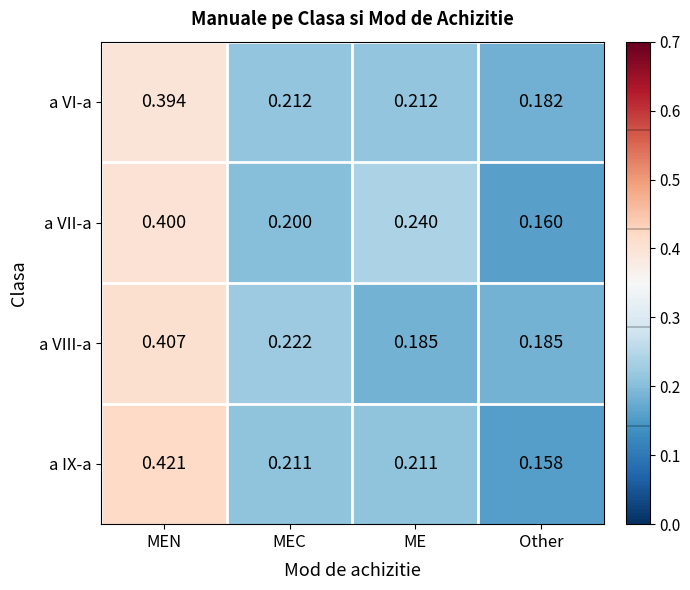

At which label is a IX-a closest to 0?

Other